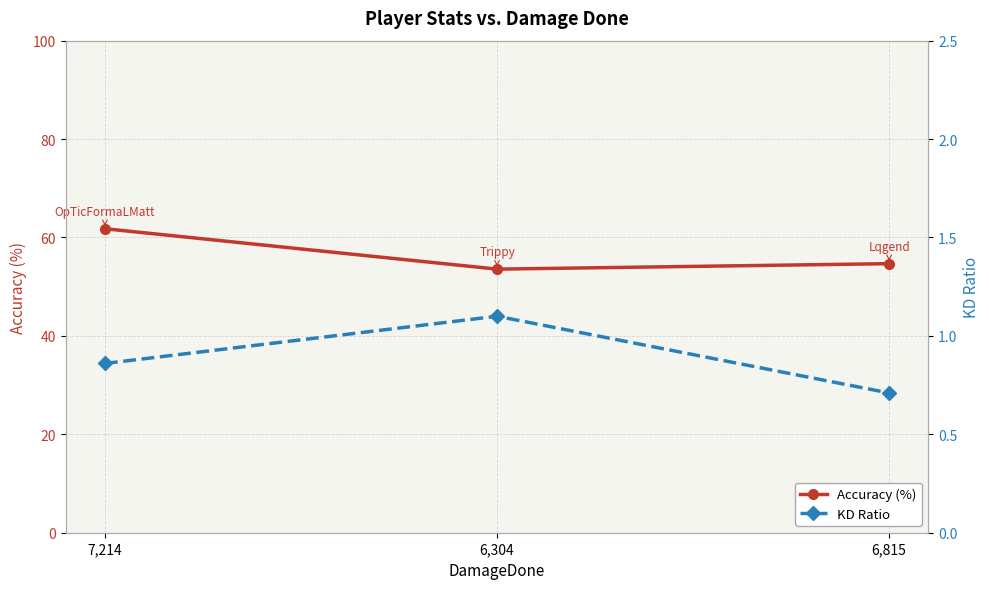

What is the sum of all KD Ratio values?

2.7